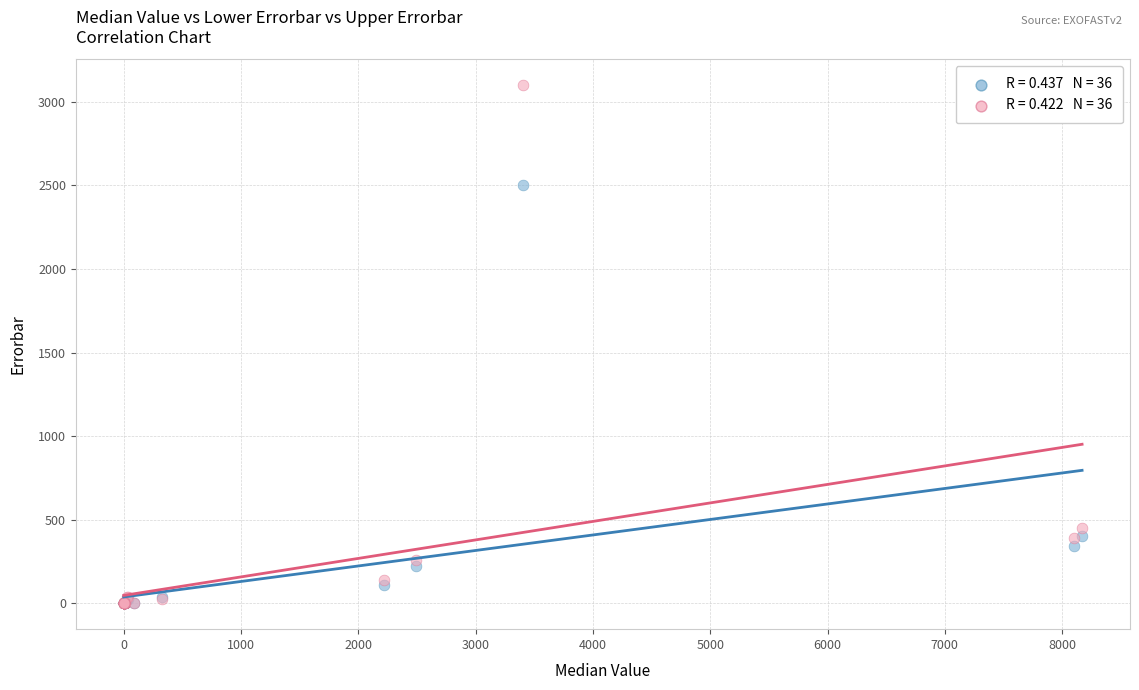

Across all series, what Y value is closest to 1550?

2500.0